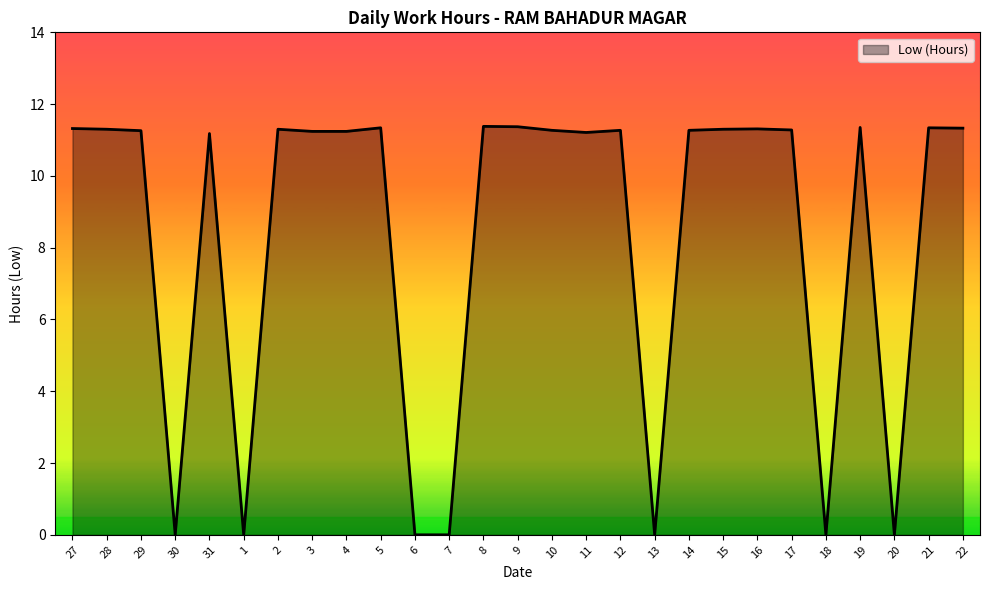

Between 6 and 11, which is larger?

11